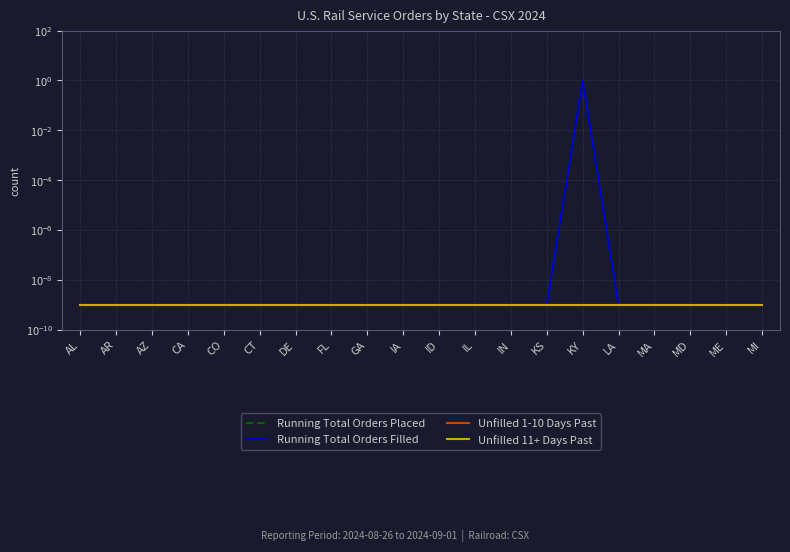

What position from the right is MI?

1